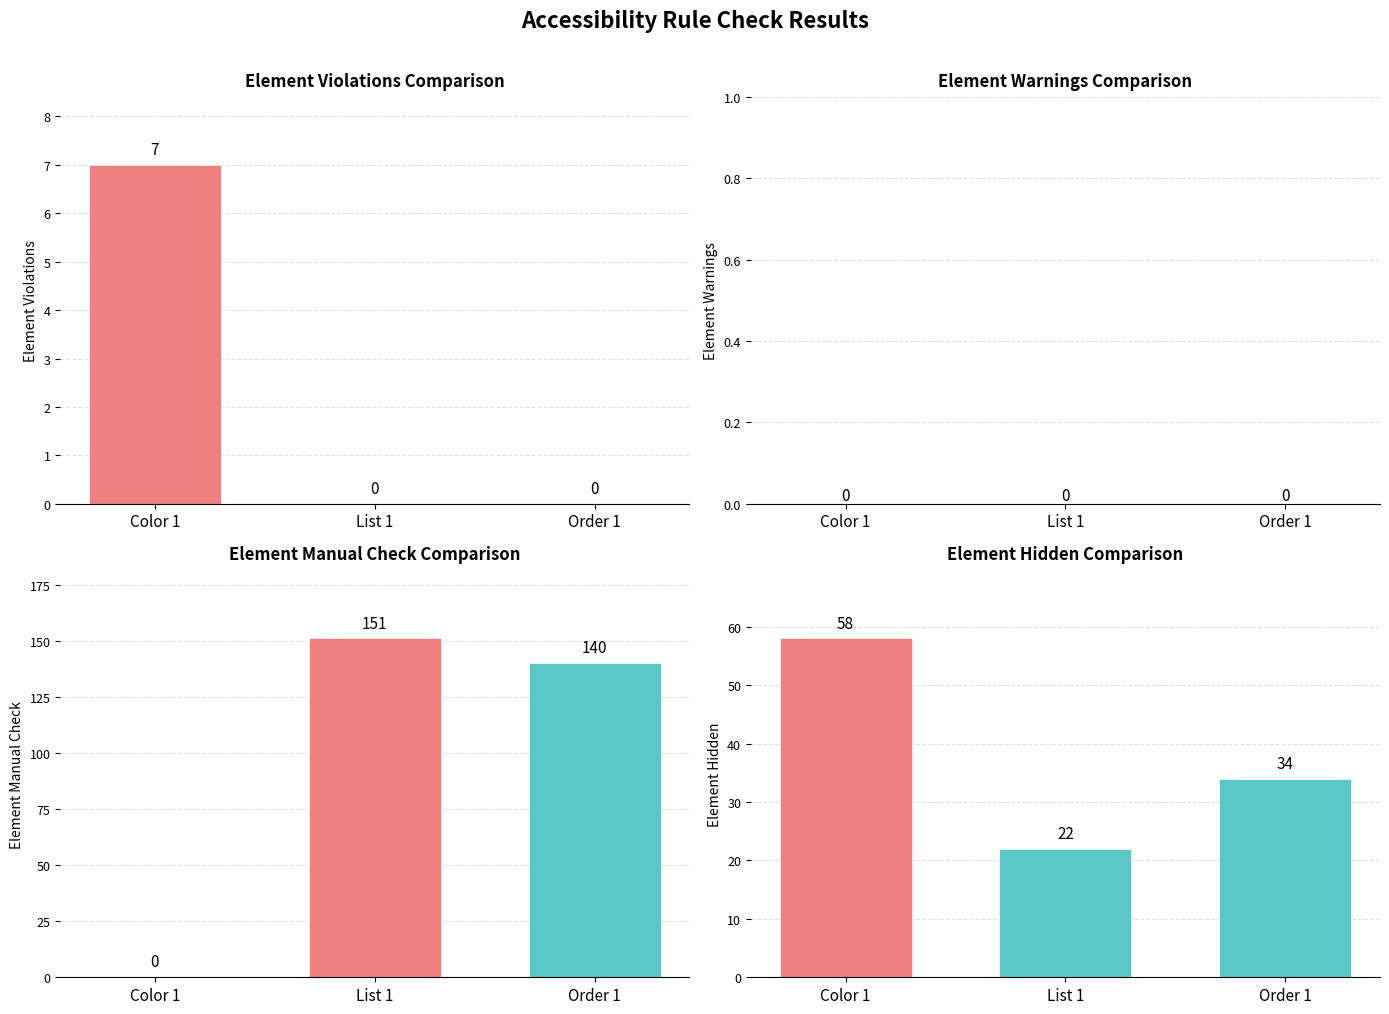

Is the value of Element Violations at List 1 greater than the value of Element Hidden at Color 1?

No